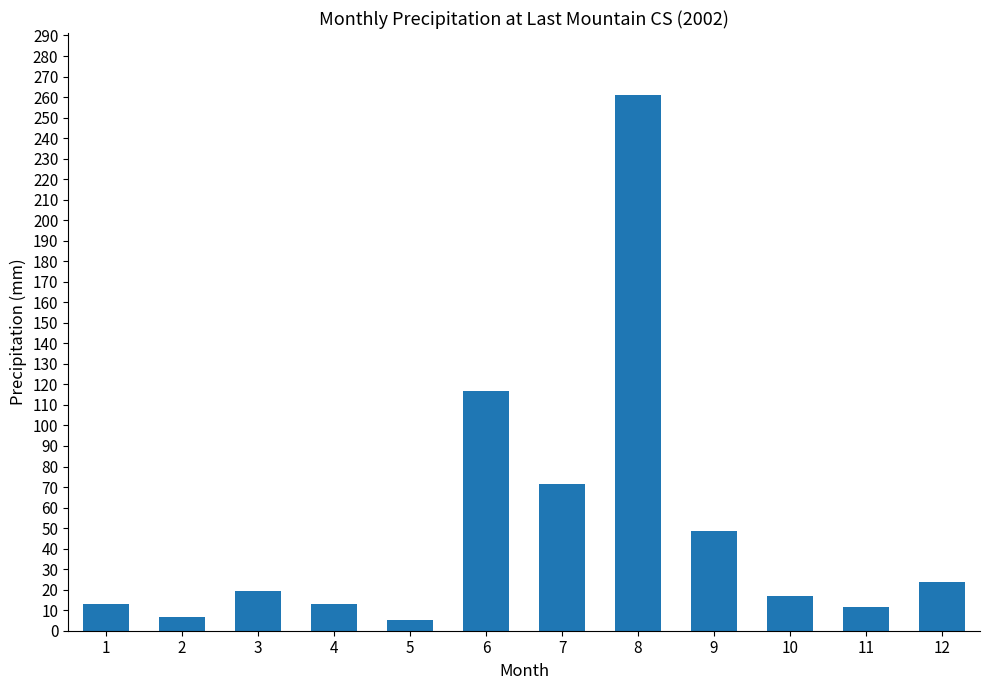

How many values are below 19?

6